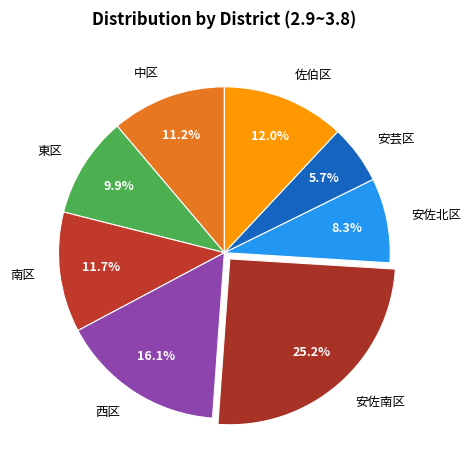

To the nearest percent, what is the difference between the largest and smallest slice percentages?

19%